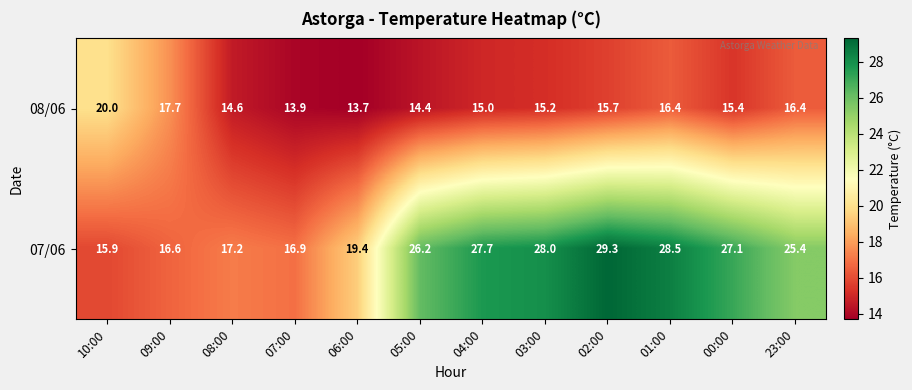

Which series has the largest total across all categories?

07/06